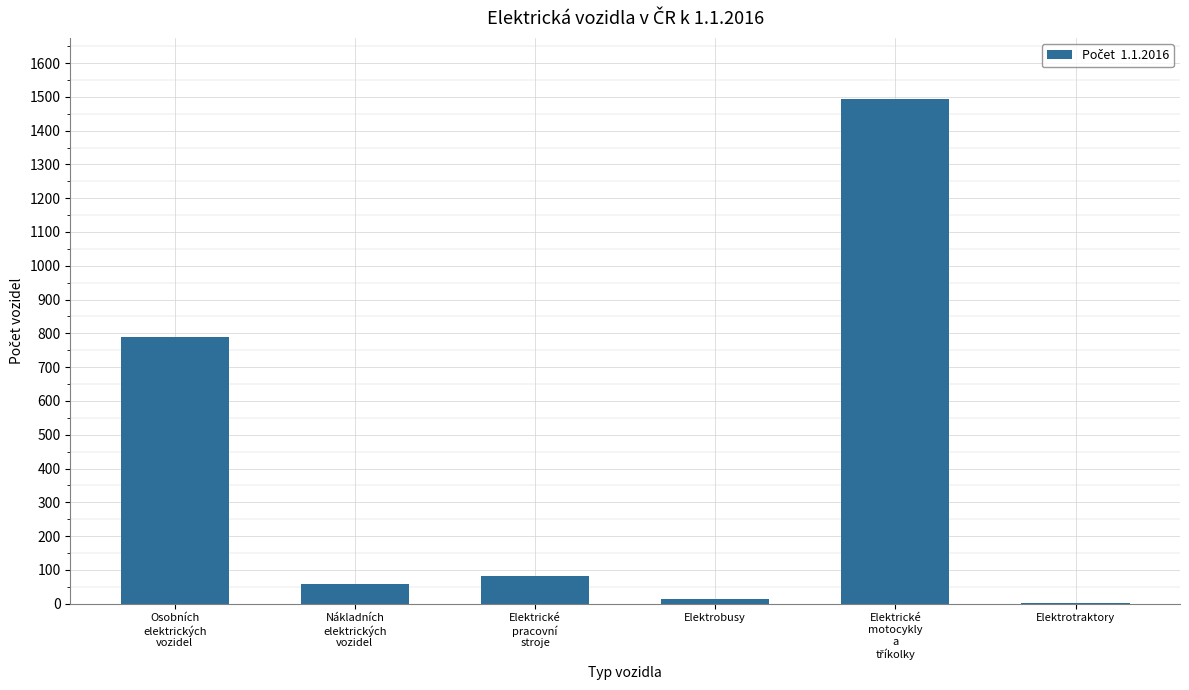

What is the sum of all values?

2440